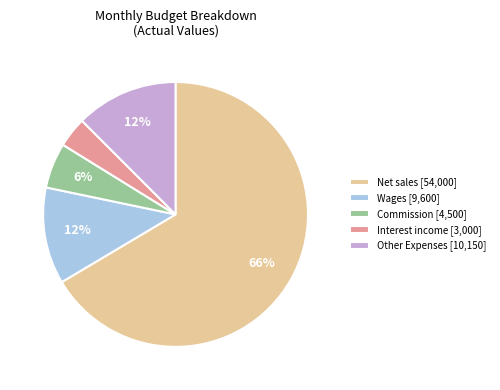

To the nearest percent, what is the combined percentage of Wages [9,600] and Other Expenses [10,150]?

24%